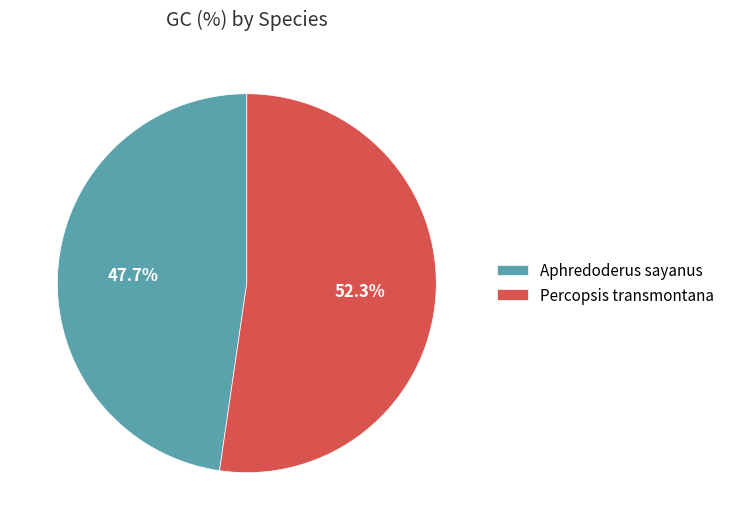

Between Percopsis transmontana and Aphredoderus sayanus, which is larger?

Percopsis transmontana